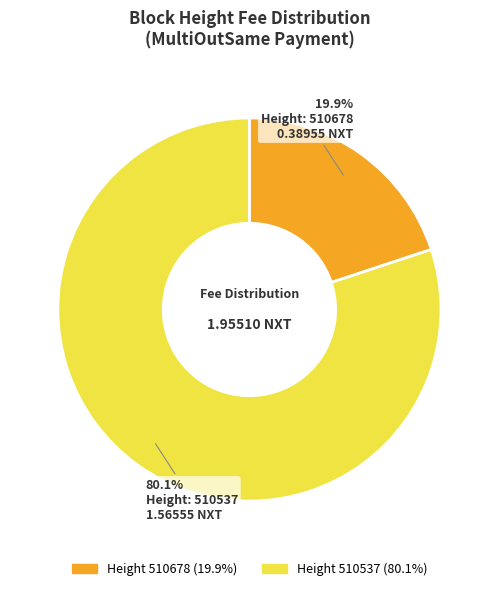

Is there a majority slice in this chart?

Yes